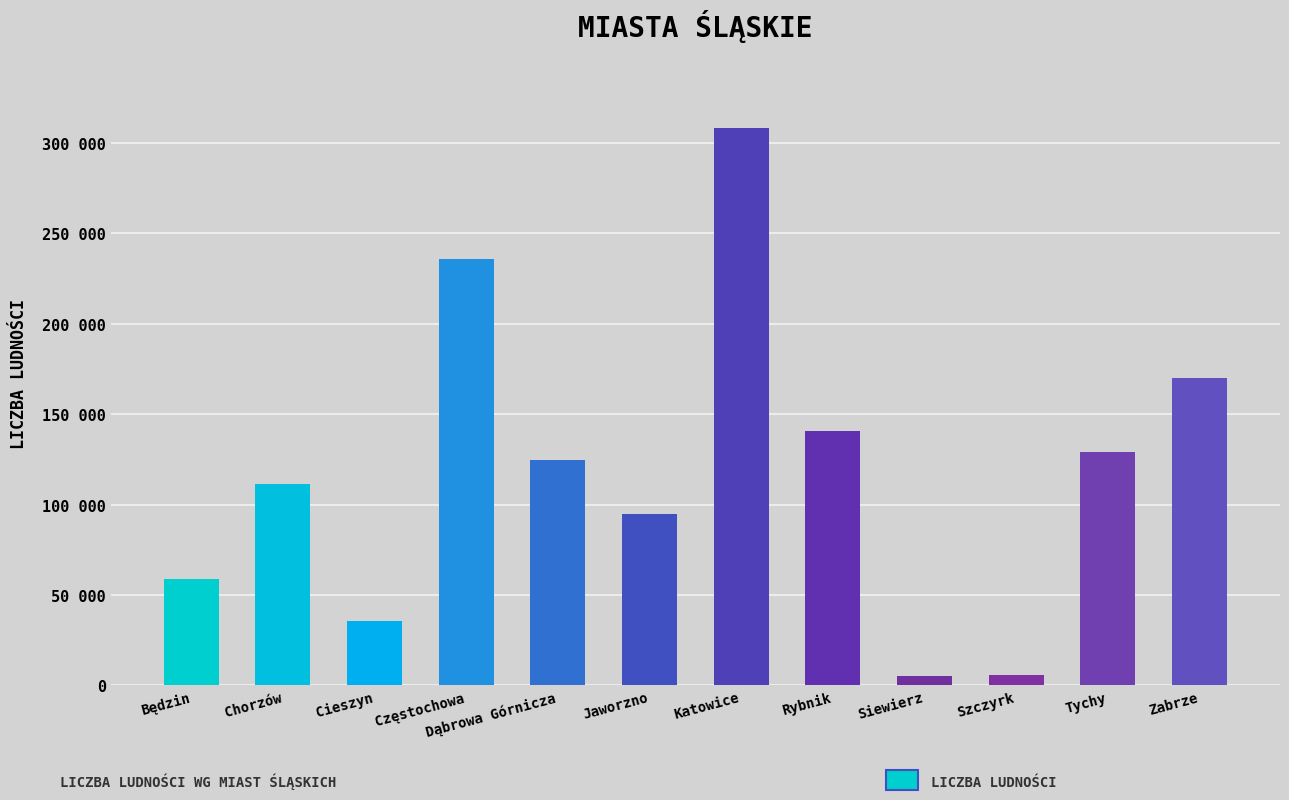

What is the label of the 5th bar from the left?

Dąbrowa Górnicza